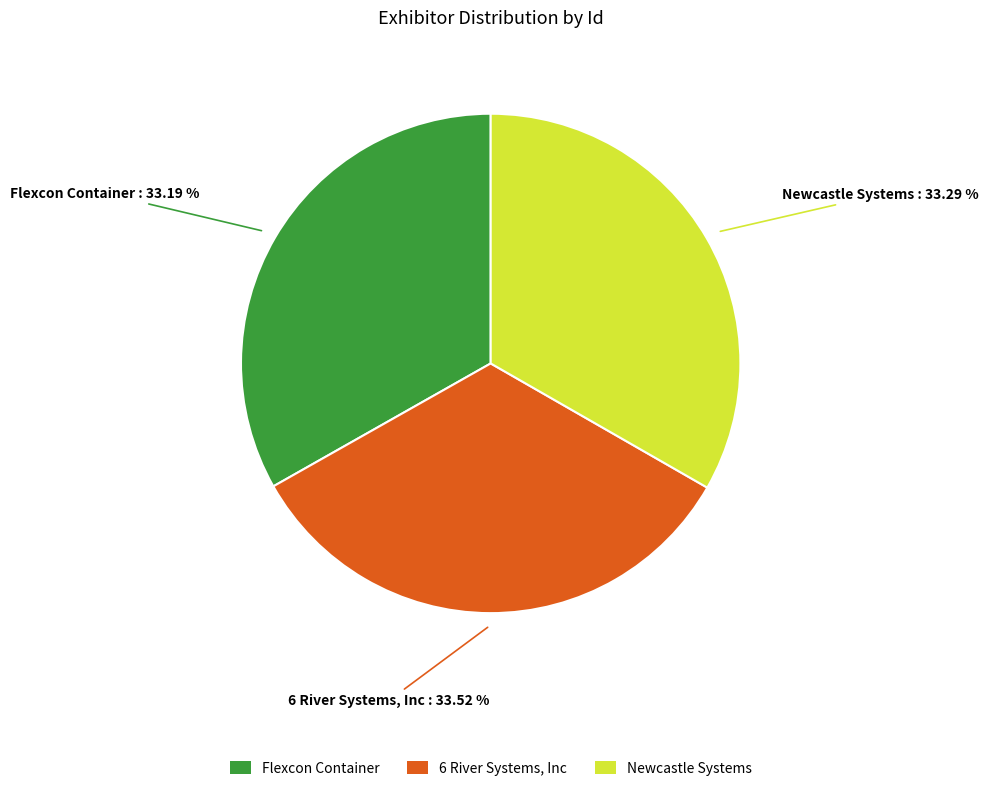

Approximately how many times larger is the value at Newcastle Systems compared to 6 River Systems, Inc?

1.0